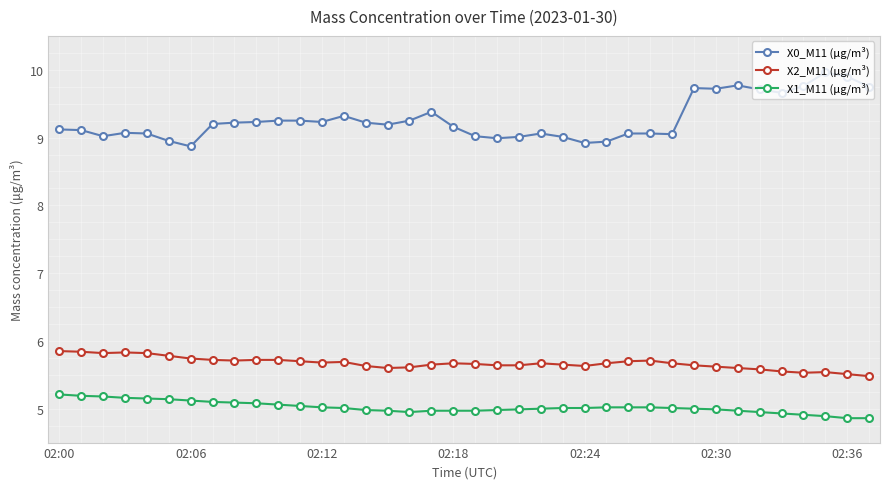

What is the value of the X2_M11 (μg/m³) point at the 14th from the left?

5.7